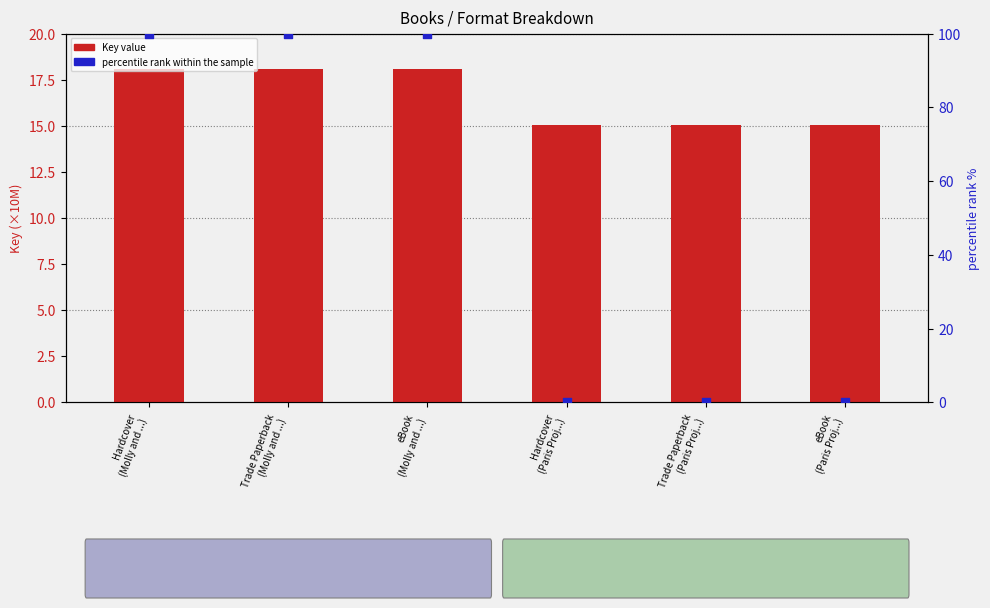

At how many categories does at least one series exceed 0?

6